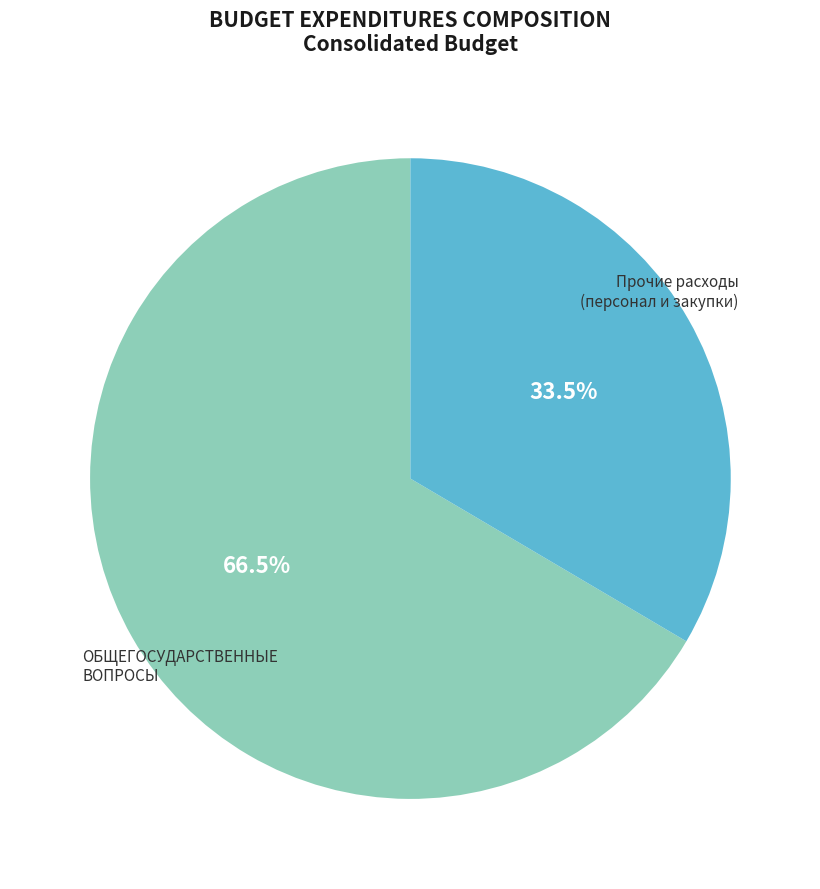

Does any single category account for the majority?

Yes